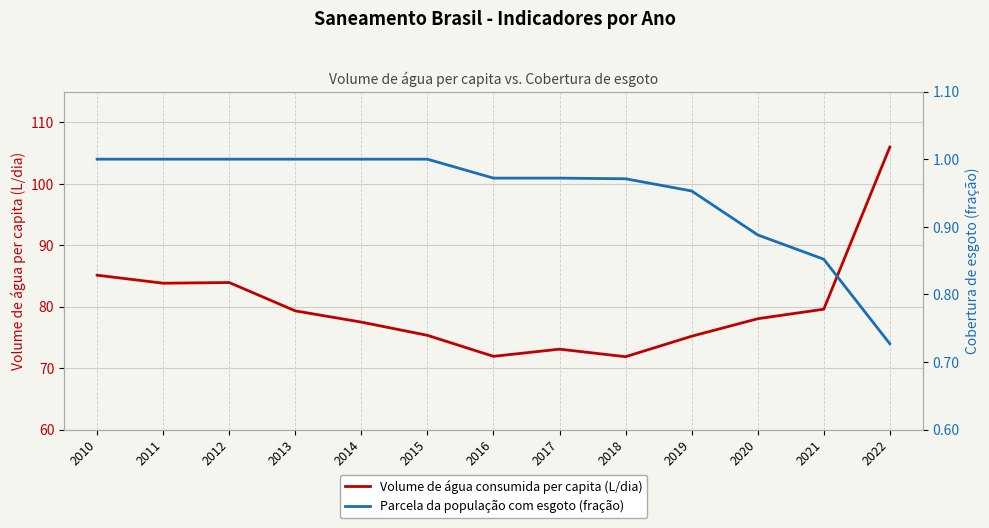

Is the value of Volume de água consumida per capita (L/dia) at 2016 greater than the value of Parcela da população com esgoto (fração) at 2021?

Yes